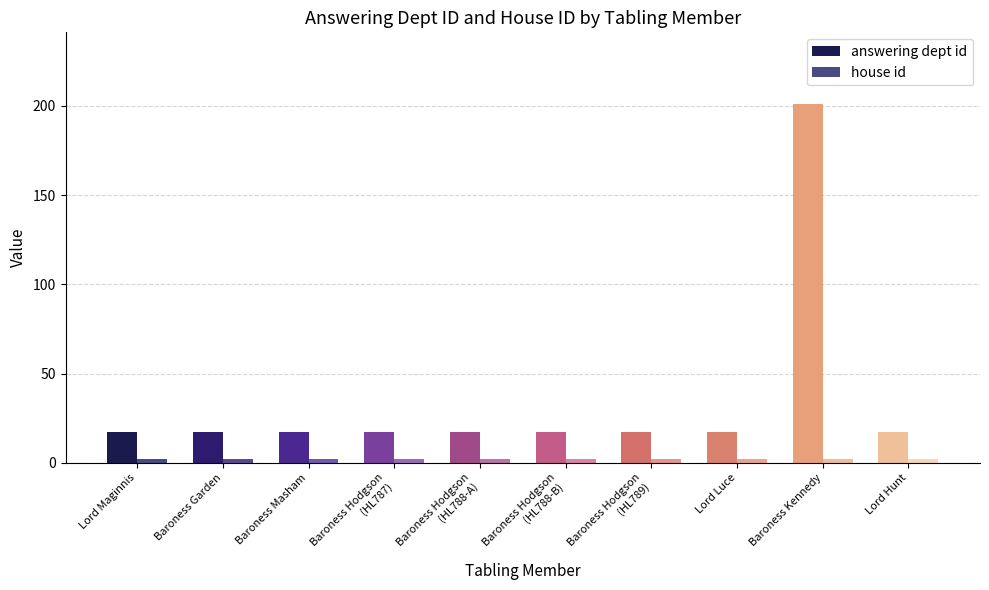

How many bars are there in total?

20